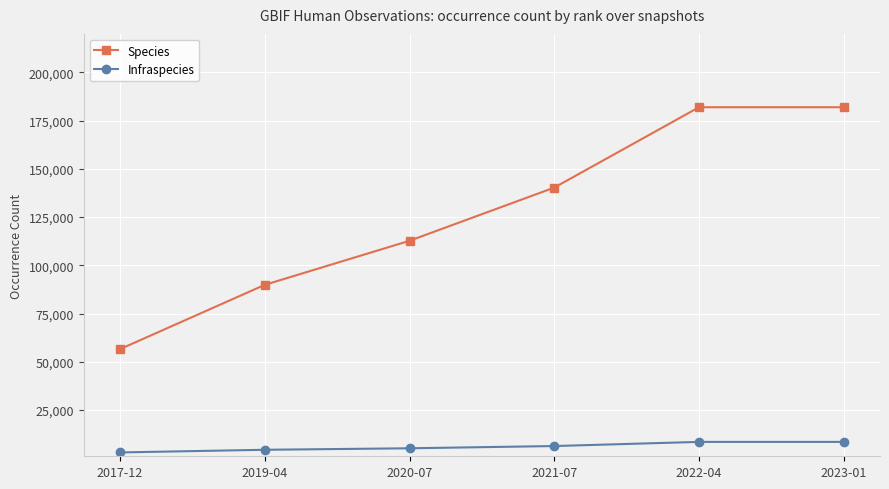

What is the label of the 5th point from the left?

2022-04